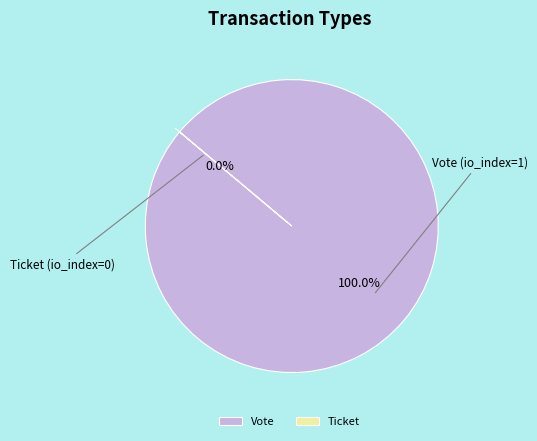

Between Ticket and Vote, which is larger?

Vote